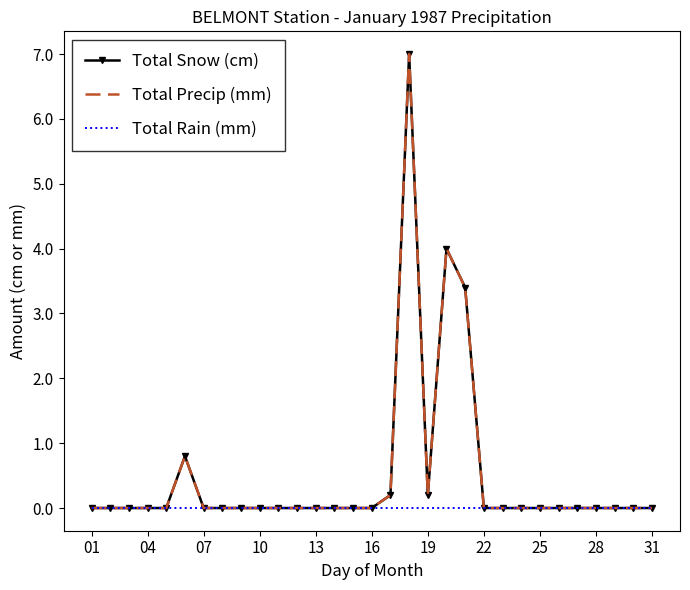

At how many categories does at least one series exceed 5?

1